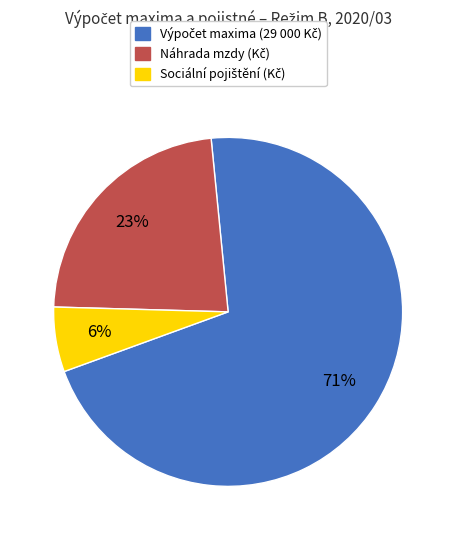

Count the number of slices in the pie.

3